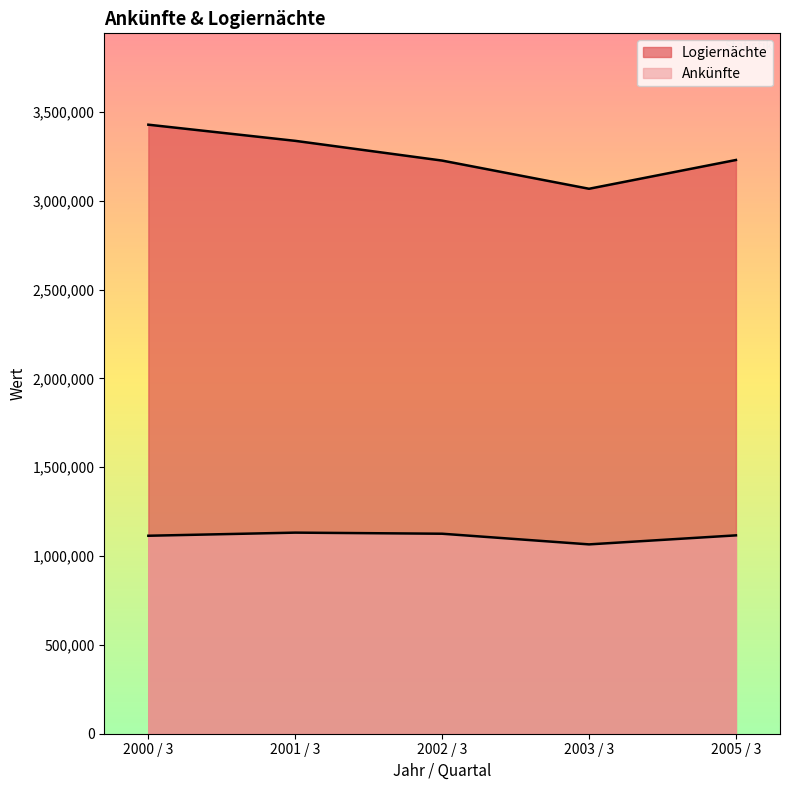

The Ankünfte series shows 1125676 at 2002 / 3. True or false?

True